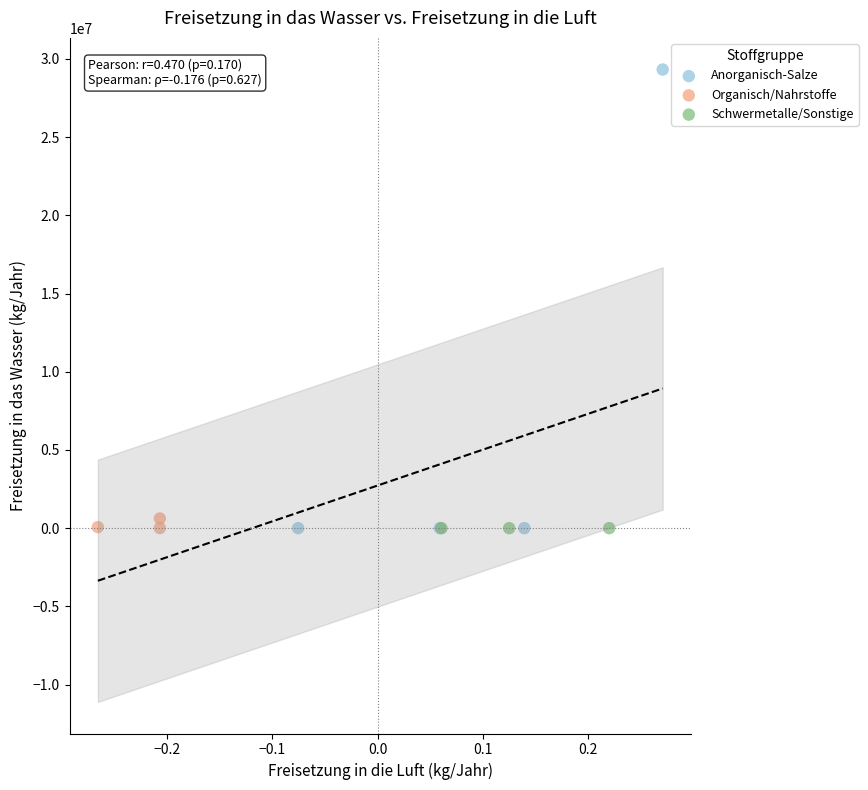

What are all the series names shown in the legend?

Anorganisch-Salze, Organisch/Nahrstoffe, Schwermetalle/Sonstige